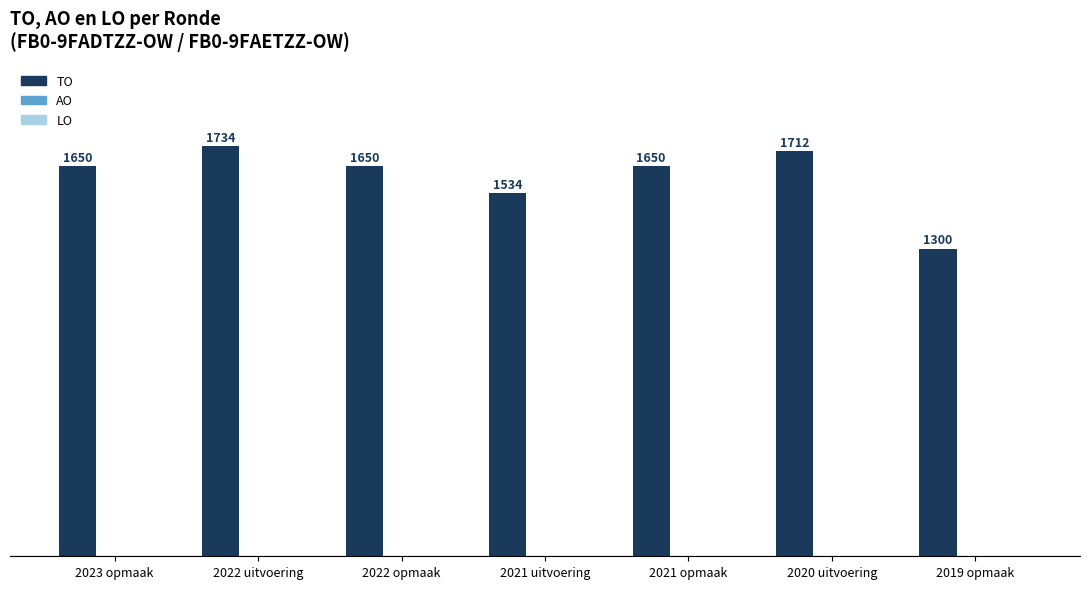

How many categories are shown in the chart?

7